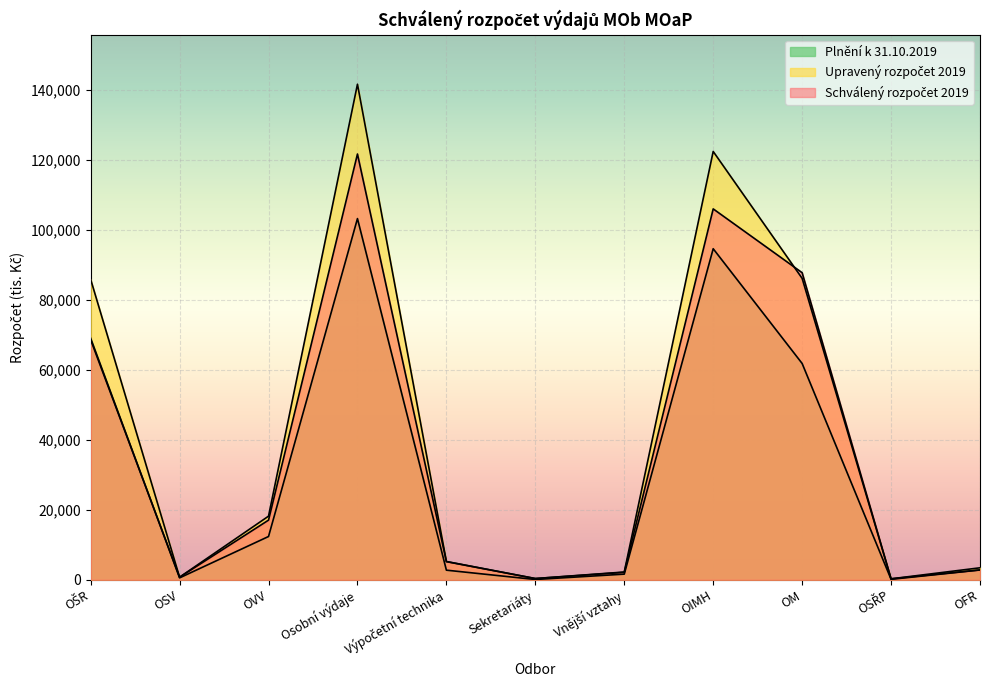

Reading right to left, what are all the values shown in this chart?

Schválený rozpočet 2019: OFR=2829	OSŘP=278	OM=87807	OIMH=106058	Vnější vztahy=2135	Sekretariáty=355	Výpočetní technika=5194	Osobní výdaje=121747	OVV=17058	OSV=734	OŠR=68632
Upravený rozpočet 2019: OFR=3429	OSŘP=278	OM=86193	OIMH=122479	Vnější vztahy=2220	Sekretariáty=355	Výpočetní technika=5229	Osobní výdaje=141702	OVV=18192	OSV=749	OŠR=85915
Plnění k 31.10.2019: OFR=2805	OSŘP=133	OM=61854	OIMH=94662	Vnější vztahy=1618	Sekretariáty=83	Výpočetní technika=2751	Osobní výdaje=103283	OVV=12376	OSV=547	OŠR=69066